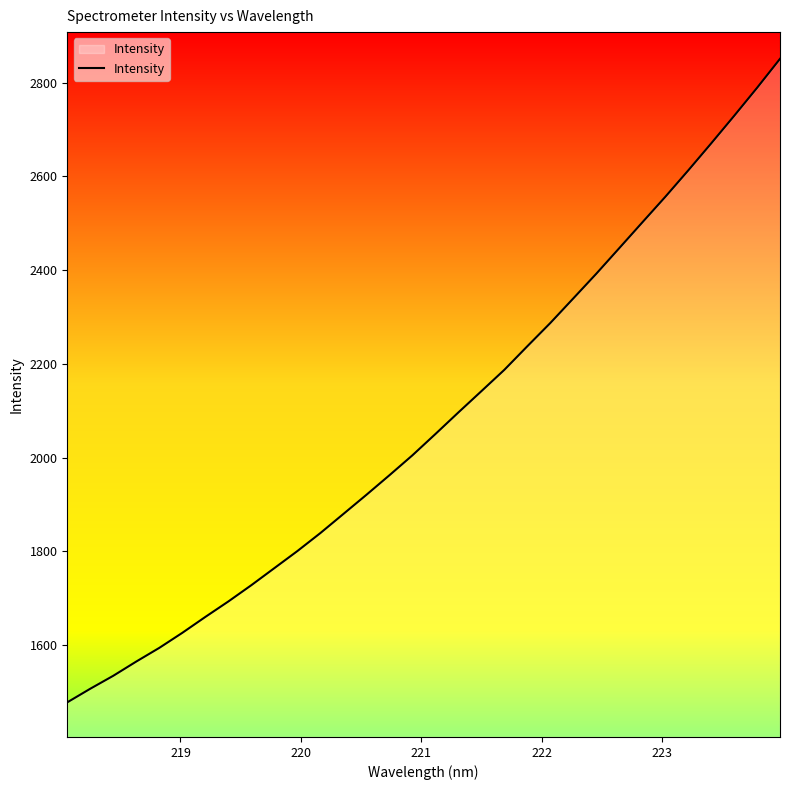

What is the smallest value displayed?

1477.8